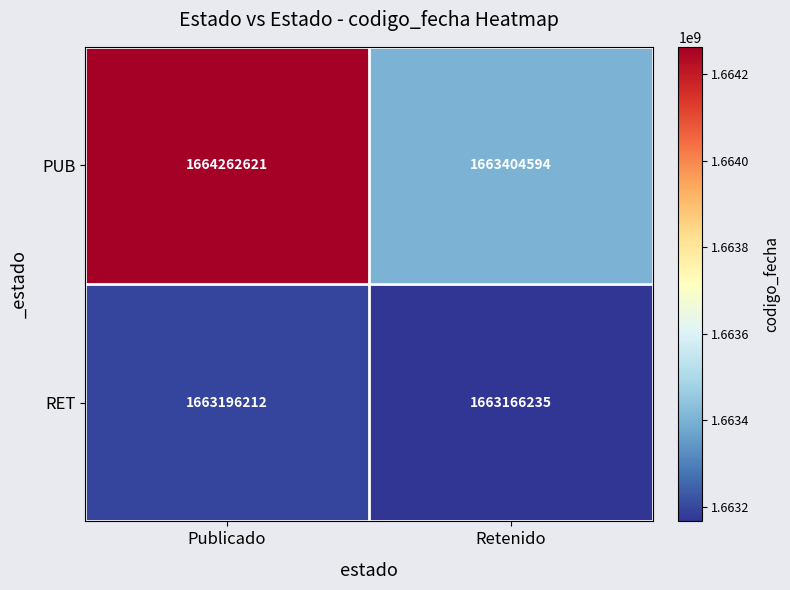

What is the difference between the PUB values at Retenido and Publicado?

858027